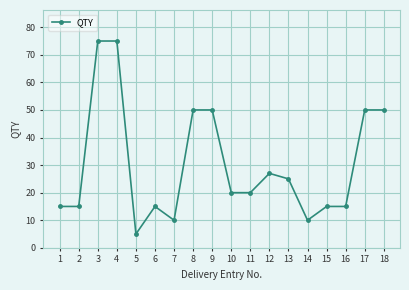

What is the minimum value shown in the chart?

5